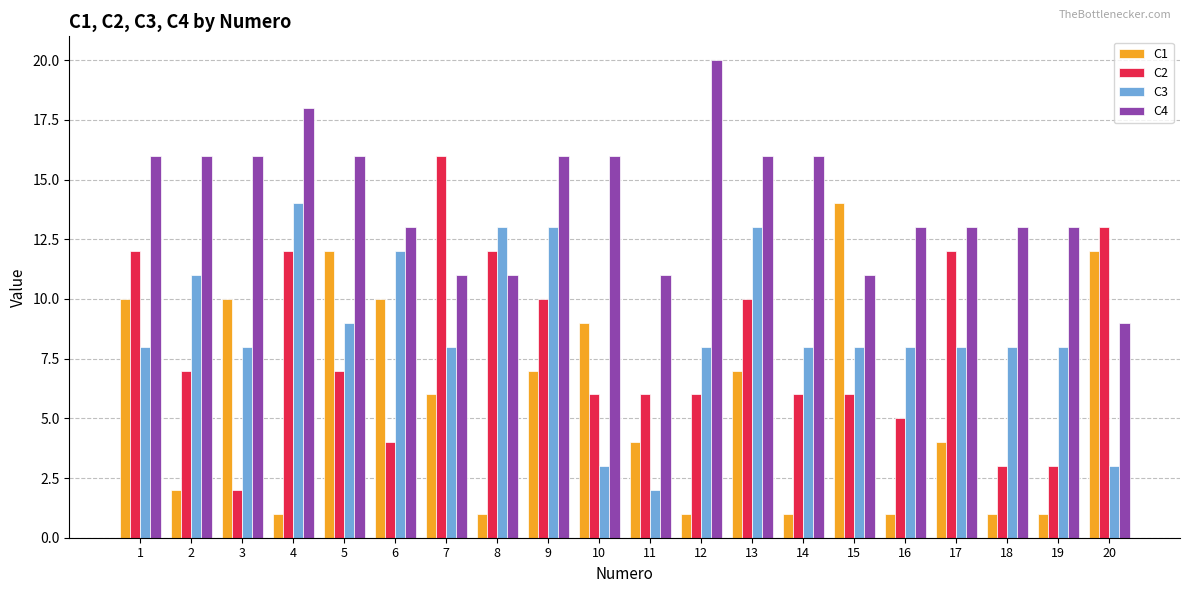

What is the approximate value of C4 at 10, to the nearest 5?

15